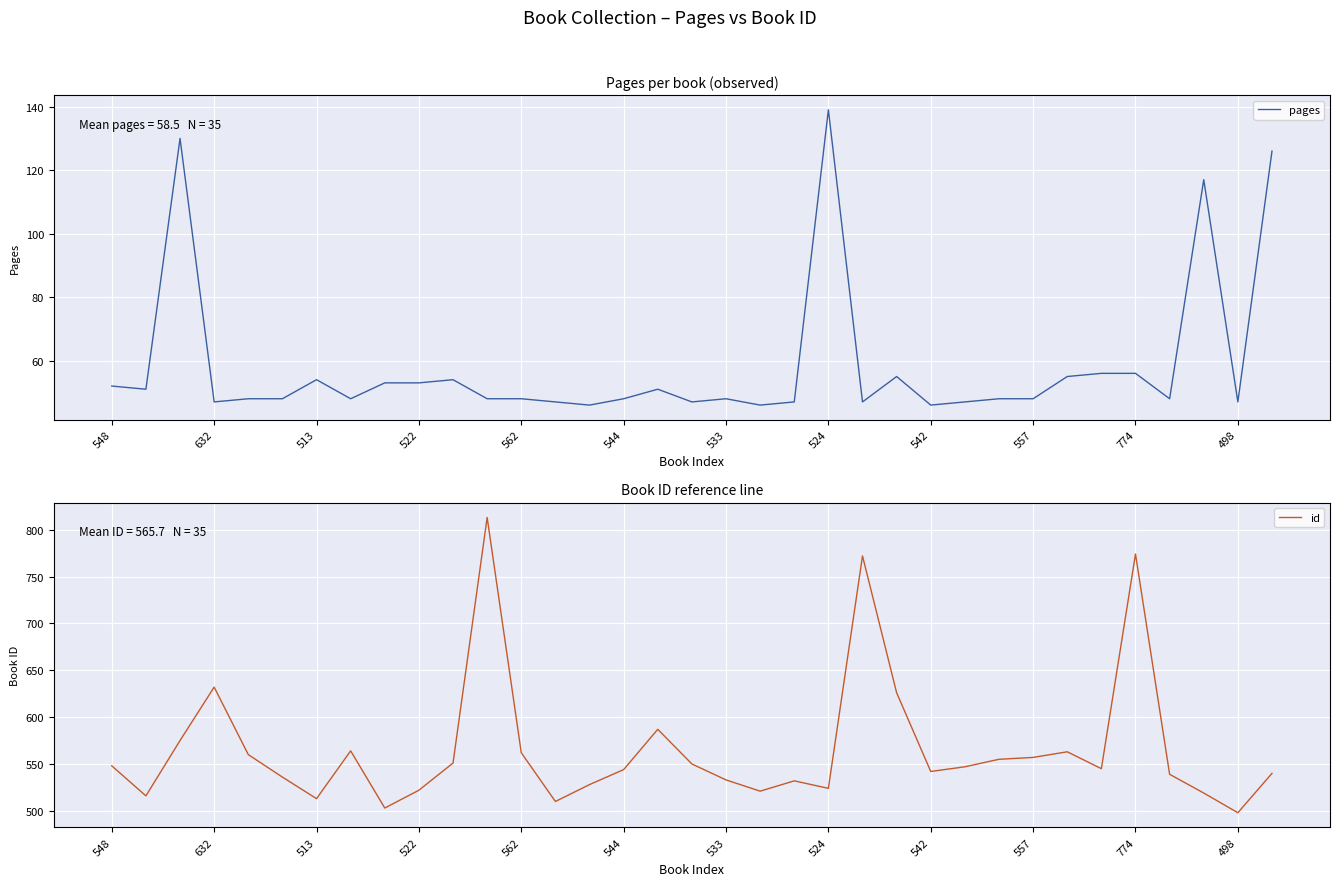

What is the minimum value for pages?

46